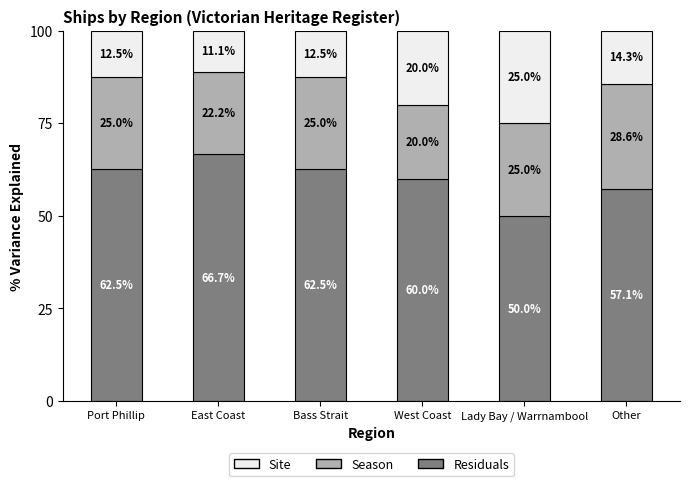

What is the maximum value for Residuals?

66.7